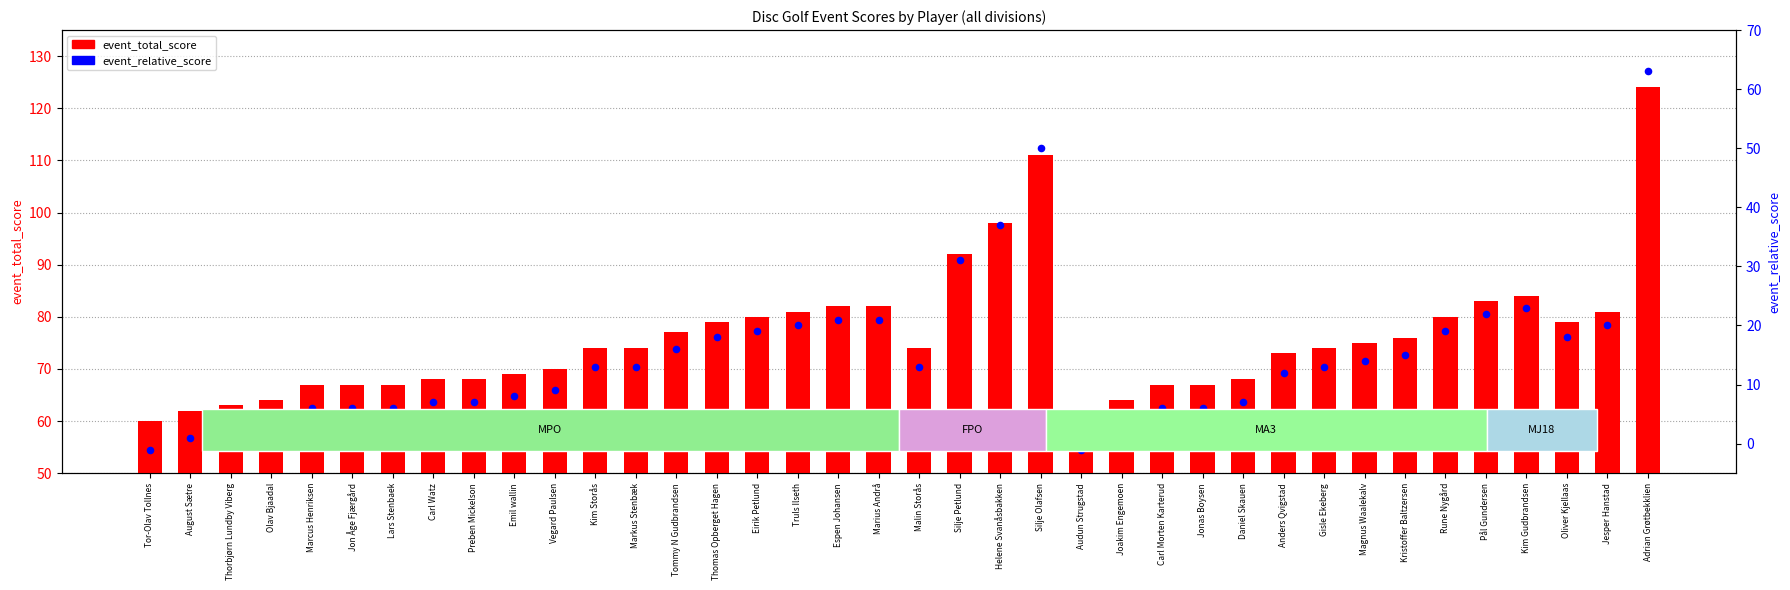

At which category is the sum across all series the highest?

Adrian Grøtbekklien